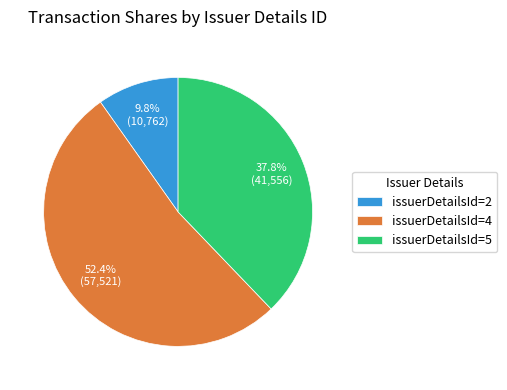

Which slice is the smallest?

issuerDetailsId=2